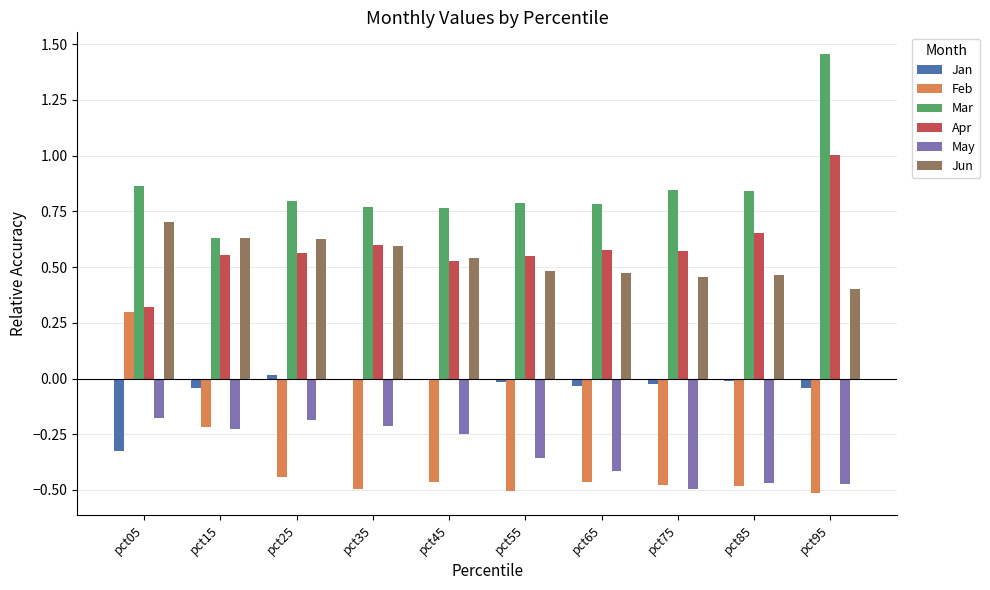

At which category does the chart reach its peak across all series?

pct95